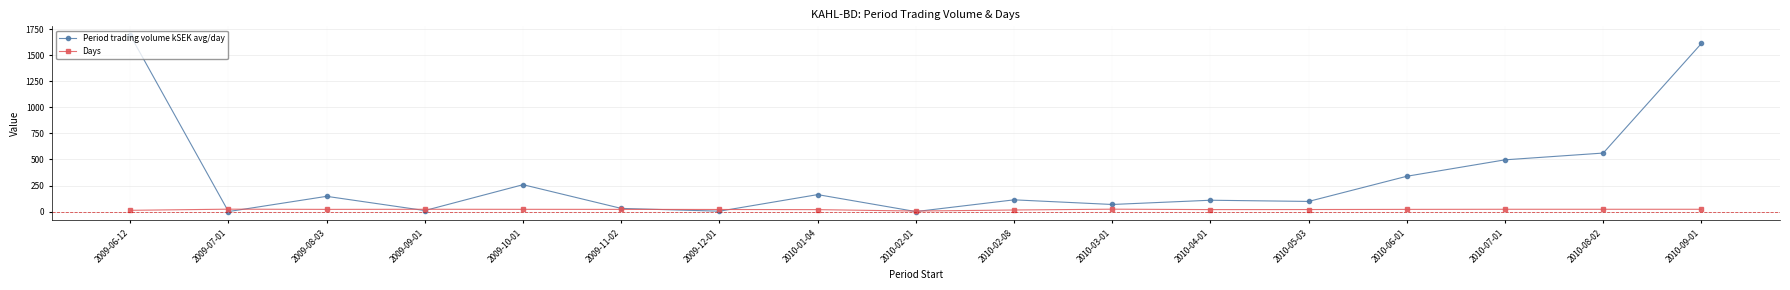

What is the difference between the second highest and second lowest values in the Days series?

11.0